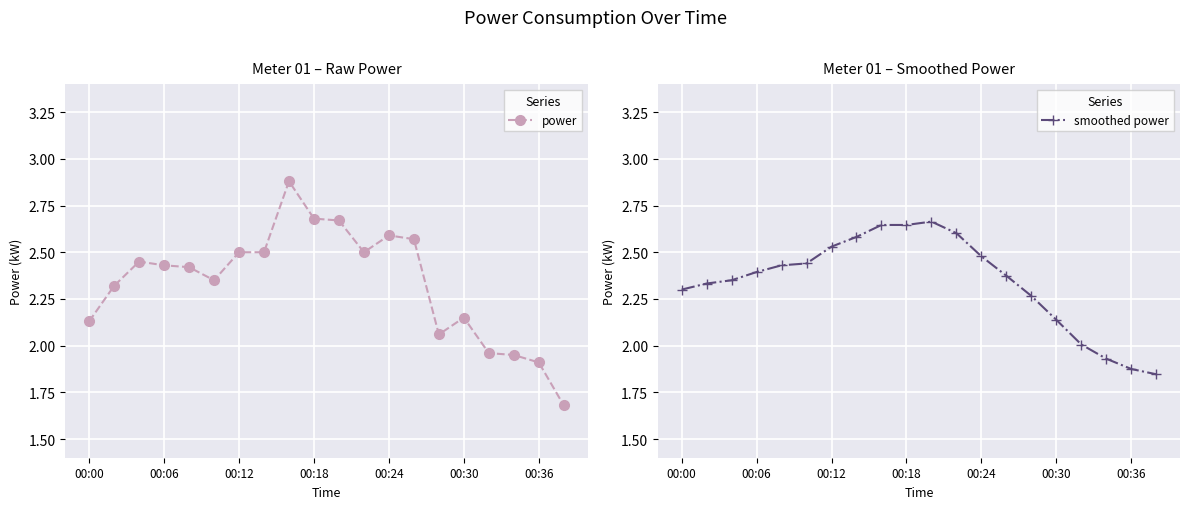

What is the value of the power point at the 14th from the left?

2.6